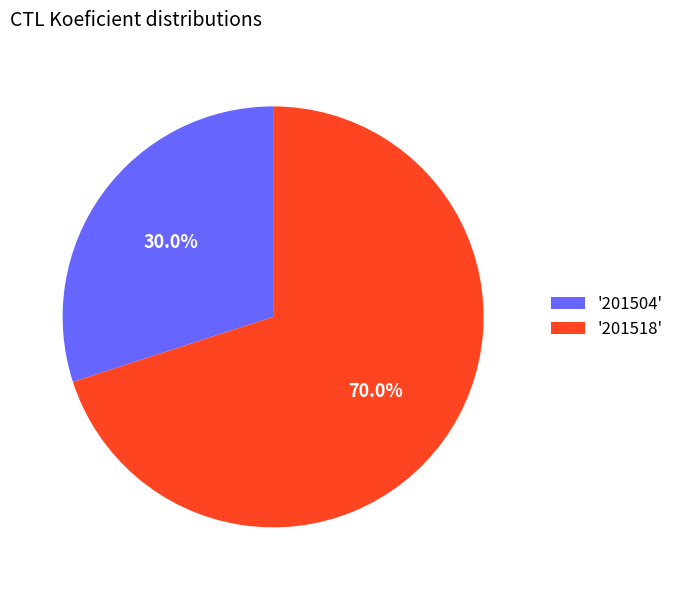

Count the number of slices in the pie.

2